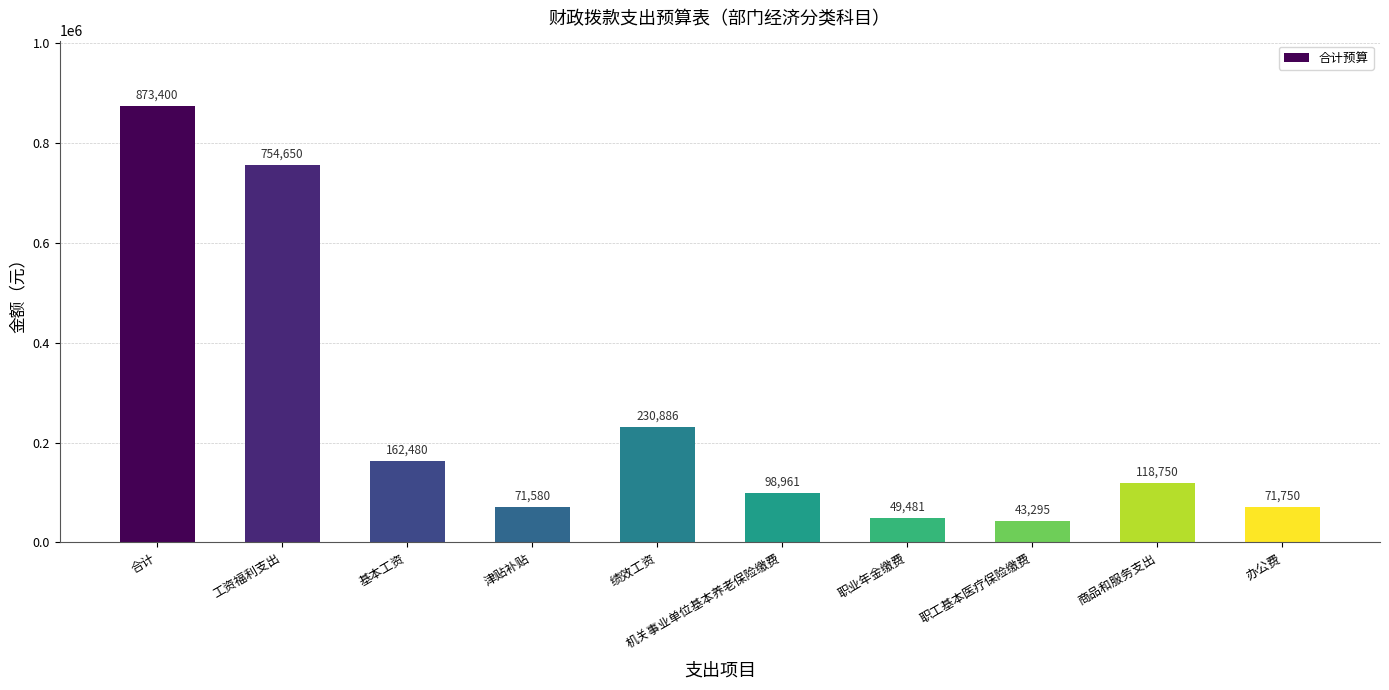

The value at 办公费 is 71750.0. True or false?

True